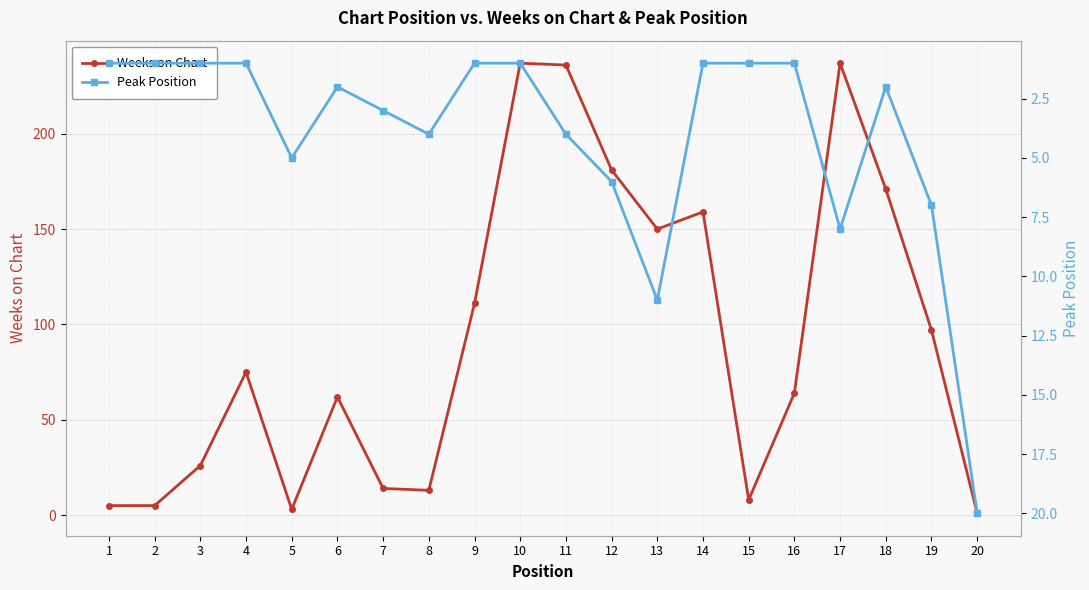

Which label corresponds to the smallest value in the chart?

20